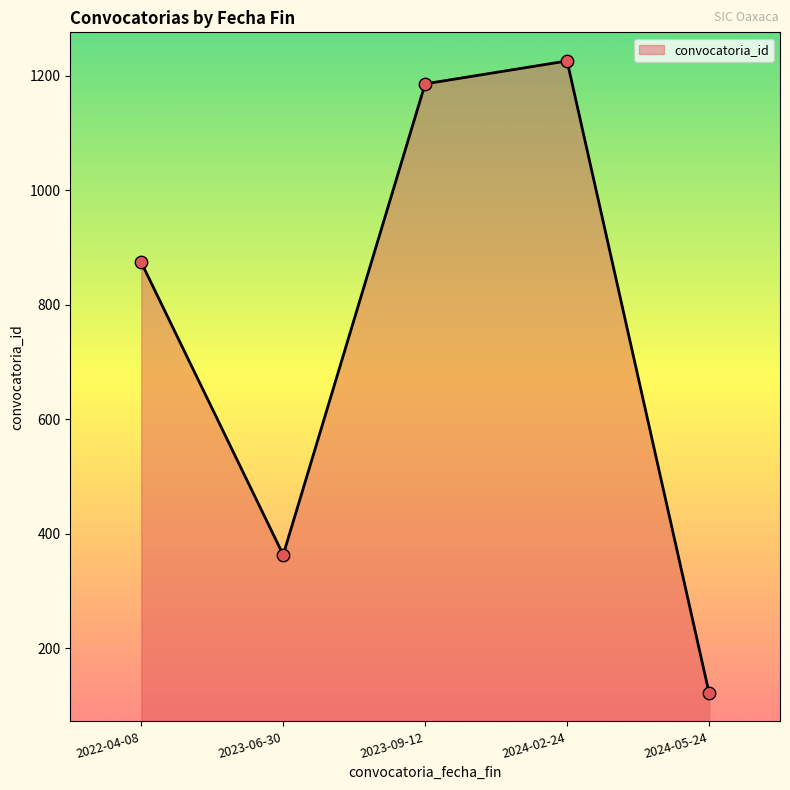

Approximately how many times larger is the value at 2022-04-08 compared to 2023-06-30?

2.4